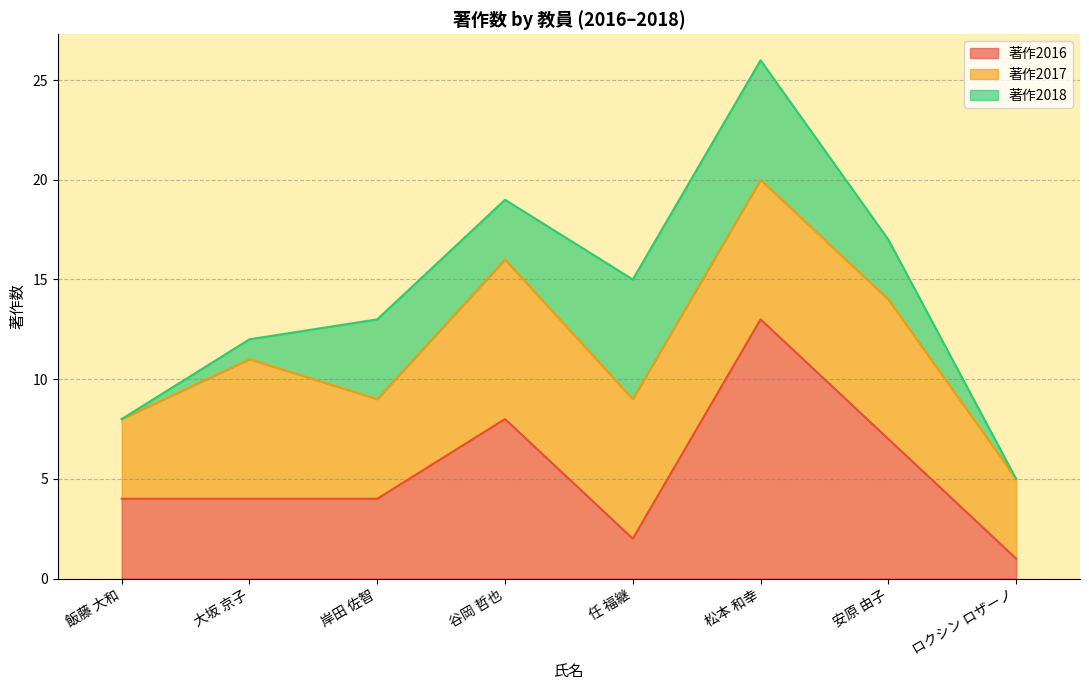

Does the chart have visible grid lines?

Yes